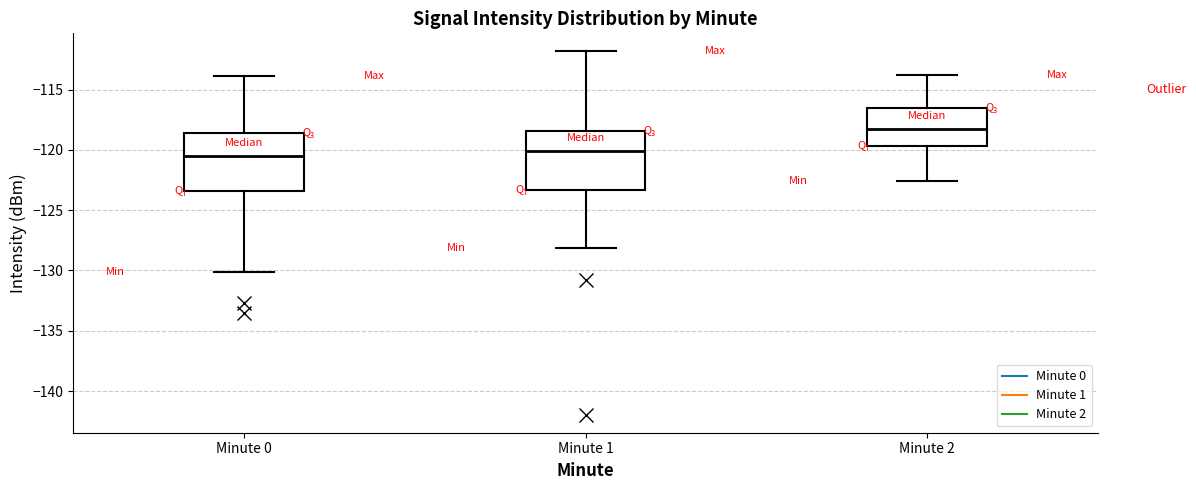

Reading left to right, transcribe this box plot: for each box, give where its median line is, the range the box spans, and where its two whiskers end, as read against the y-axis. The values are not printed on the chart, so give them approximately, as read against the axis.

Minute 0: median -120.5, box -123.5 to -118.5, whiskers -130.0 to -114.0
Minute 1: median -120.0, box -123.5 to -118.5, whiskers -128.0 to -112.0
Minute 2: median -118.5, box -119.5 to -116.5, whiskers -122.5 to -114.0